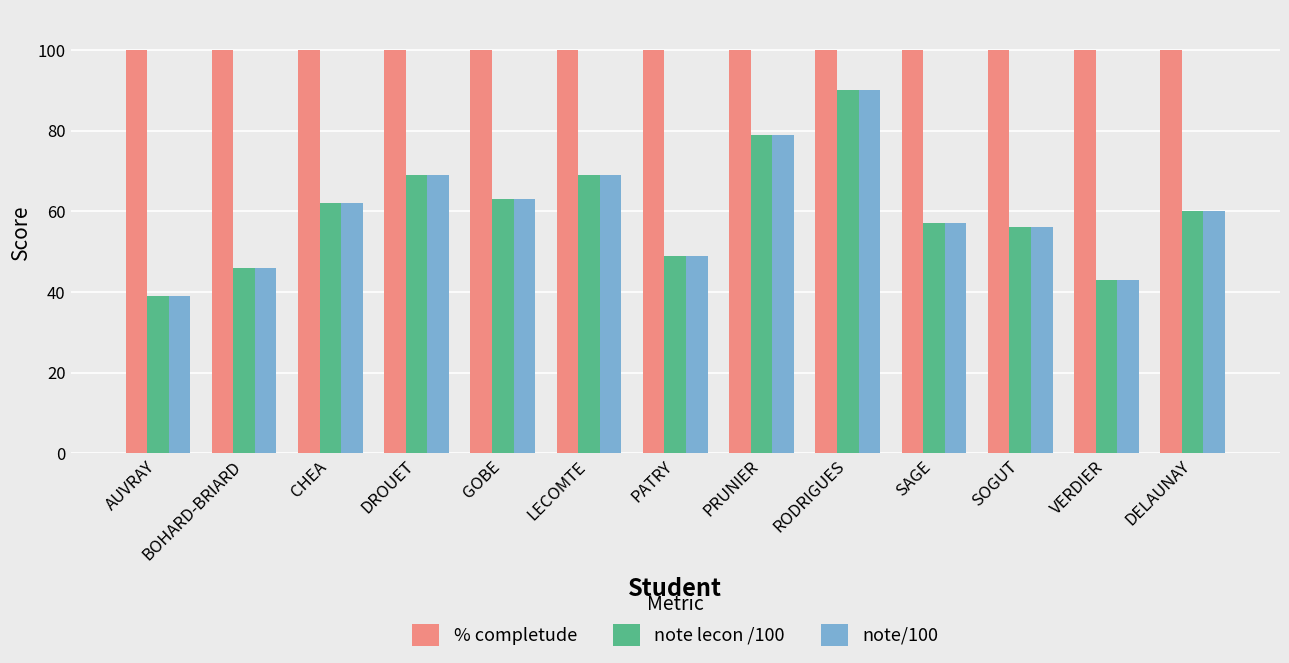

Reading right to left, list all the values displayed in this chart.

% completude: DELAUNAY=100	VERDIER=100	SOGUT=100	SAGE=100	RODRIGUES=100	PRUNIER=100	PATRY=100	LECOMTE=100	GOBE=100	DROUET=100	CHEA=100	BOHARD-BRIARD=100	AUVRAY=100
note lecon /100: DELAUNAY=60	VERDIER=43	SOGUT=56	SAGE=57	RODRIGUES=90	PRUNIER=79	PATRY=49	LECOMTE=69	GOBE=63	DROUET=69	CHEA=62	BOHARD-BRIARD=46	AUVRAY=39
note/100: DELAUNAY=60	VERDIER=43	SOGUT=56	SAGE=57	RODRIGUES=90	PRUNIER=79	PATRY=49	LECOMTE=69	GOBE=63	DROUET=69	CHEA=62	BOHARD-BRIARD=46	AUVRAY=39